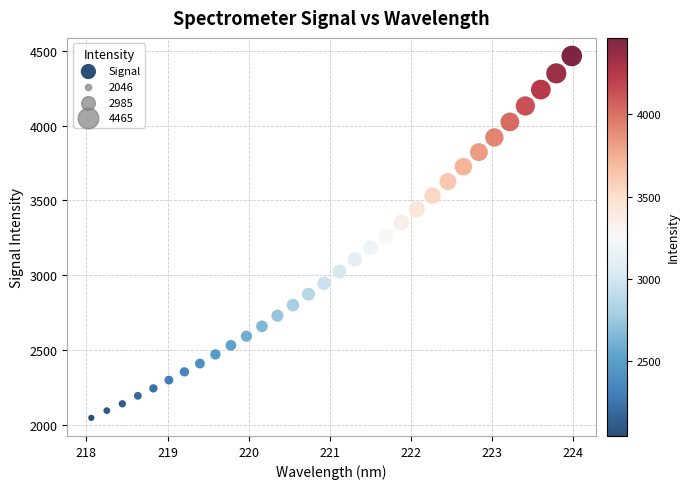

What is the range of X values (max minus min)?

5.9